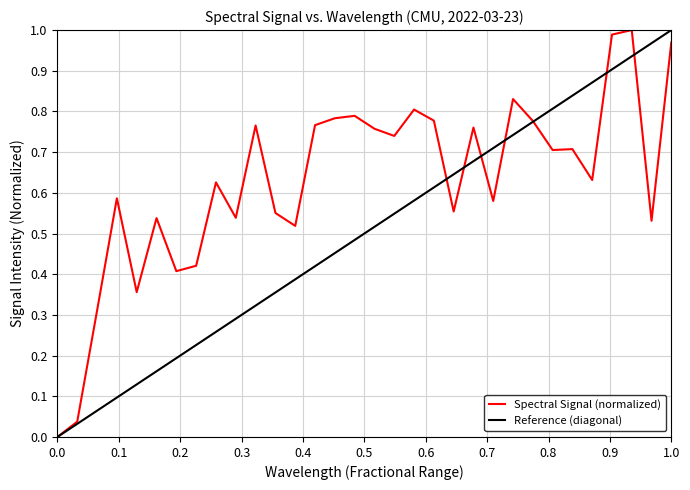

True or false: Spectral Signal (normalized) has a value of 1.4 at 1.0.

False